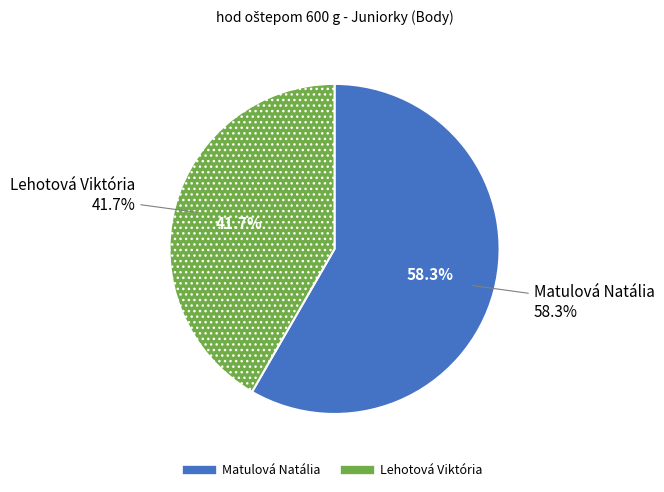

Rank the categories by value from lowest to highest.

Lehotová Viktória, Matulová Natália